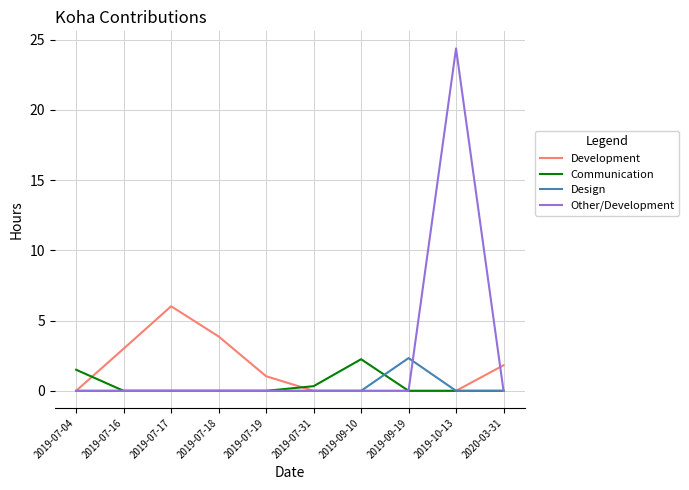

How many values in the Development series exceed 1?

5